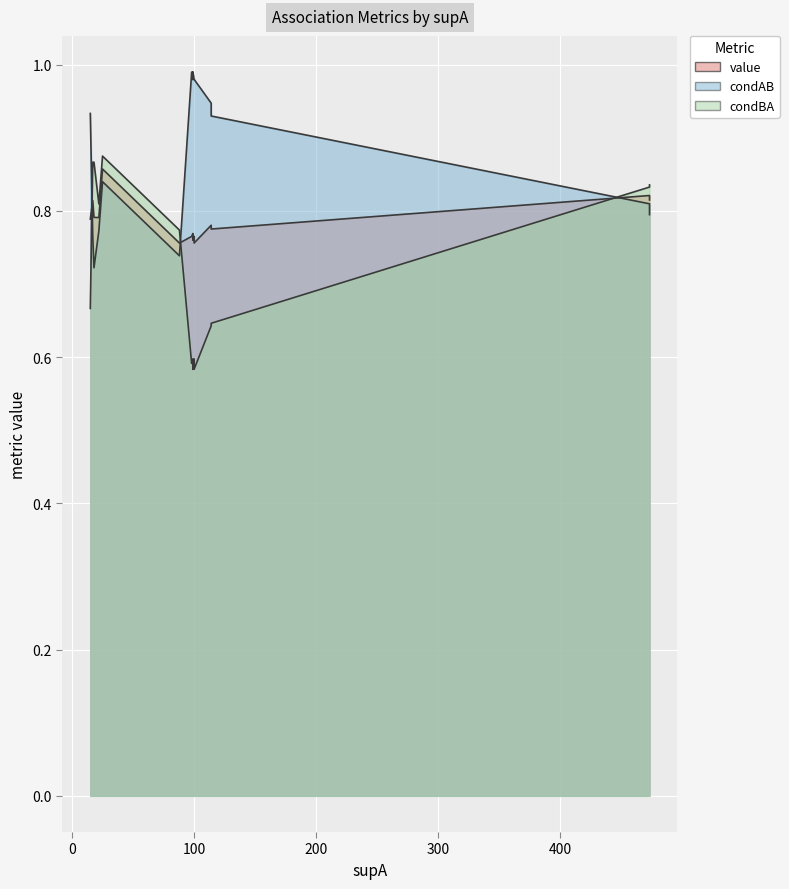

The value of condAB at 0 is 0.8. True or false?

True